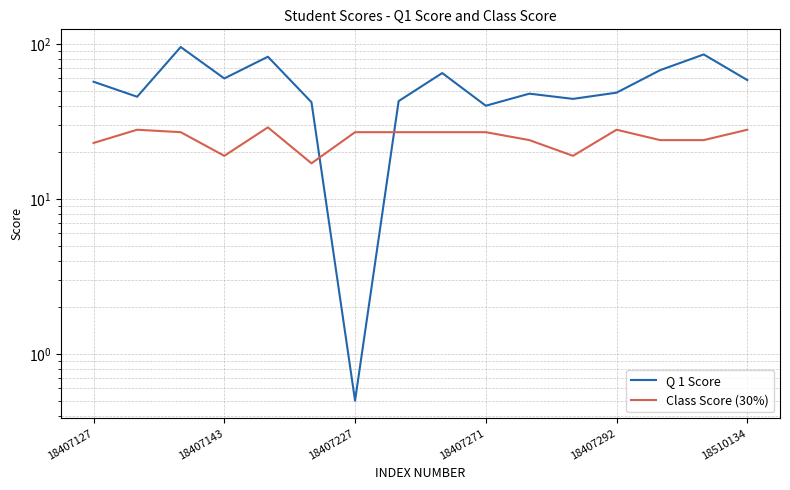

Reading left to right, extract all data points from this chart.

Q 1 Score: 57.1	45.7	95.7	60.0	82.9	42.1	0.5	42.9	65.0	40.0	47.9	44.3	48.6	67.9	85.7	58.6
Class Score (30%): 23.0	28.0	27.0	19.0	29.0	17.0	27.0	27.0	27.0	27.0	24.0	19.0	28.0	24.0	24.0	28.0